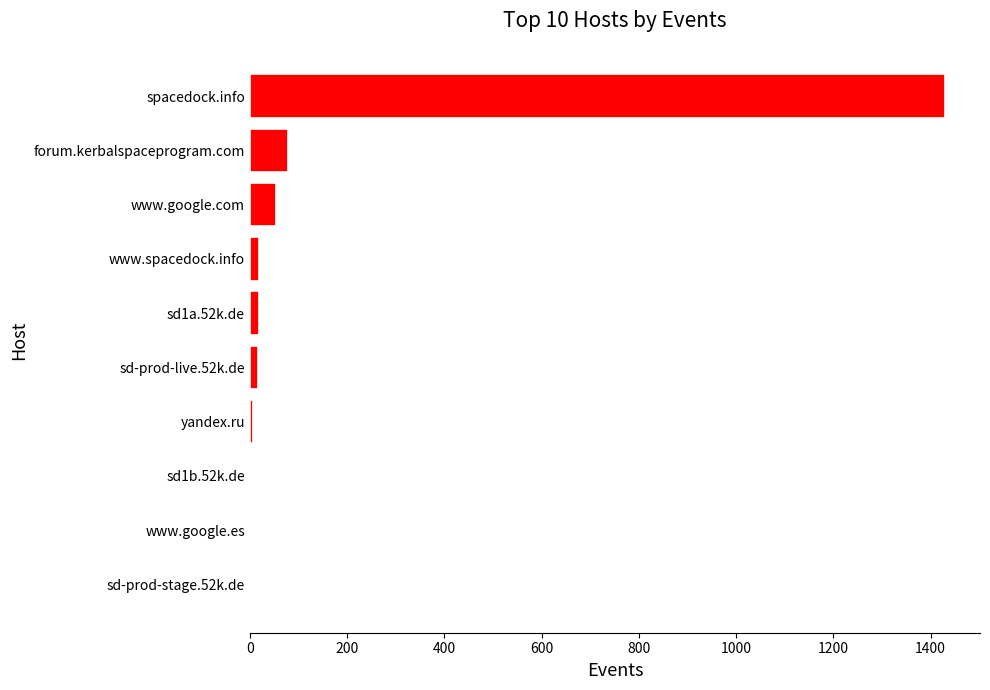

What is the sum of all values?

1629